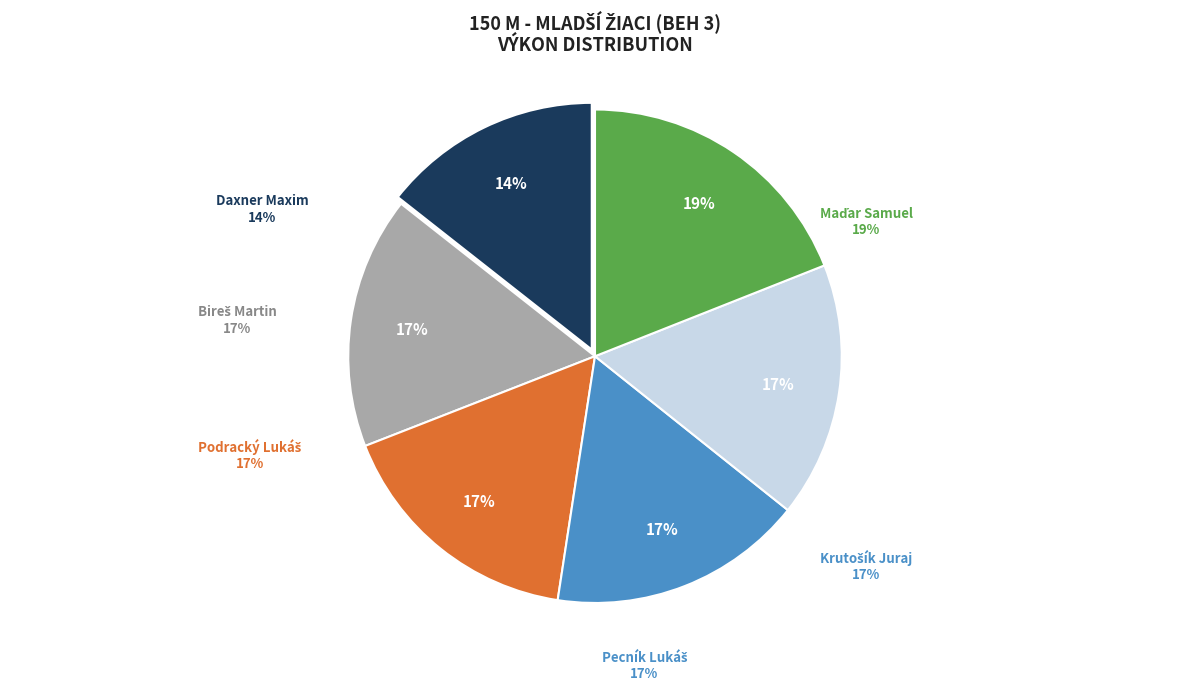

To the nearest percent, what is the difference between the largest and smallest slice percentages?

5%